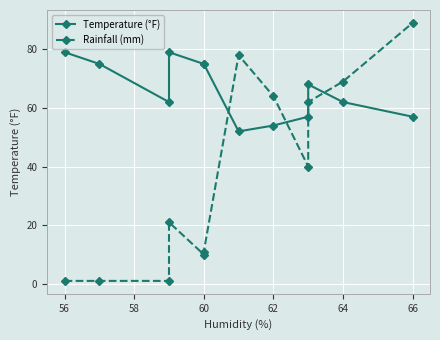

Reading right to left, what are all the values shown in this chart?

Temperature (°F): 57	62	68	57	54	52	75	75	79	62	75	79
Rainfall (mm): 89	69	62	40	64	78	11	10	21	1	1	1